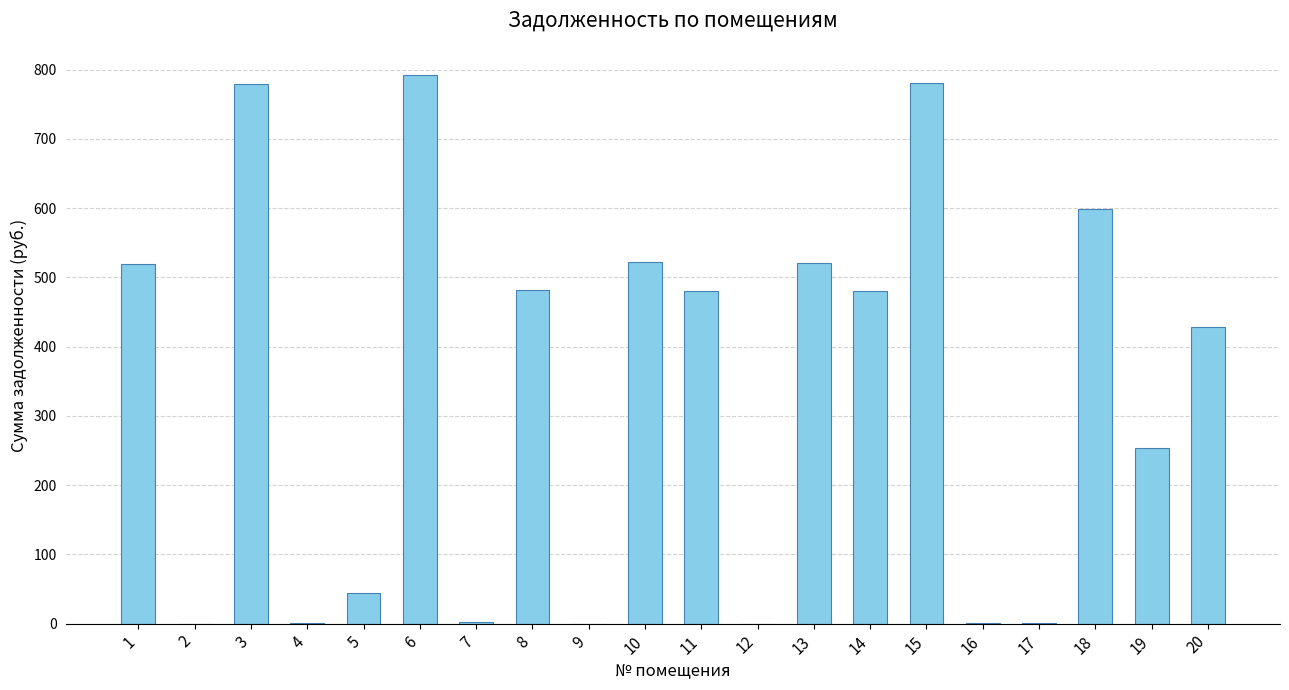

What is the change in value from 7 to 15?

+777.4